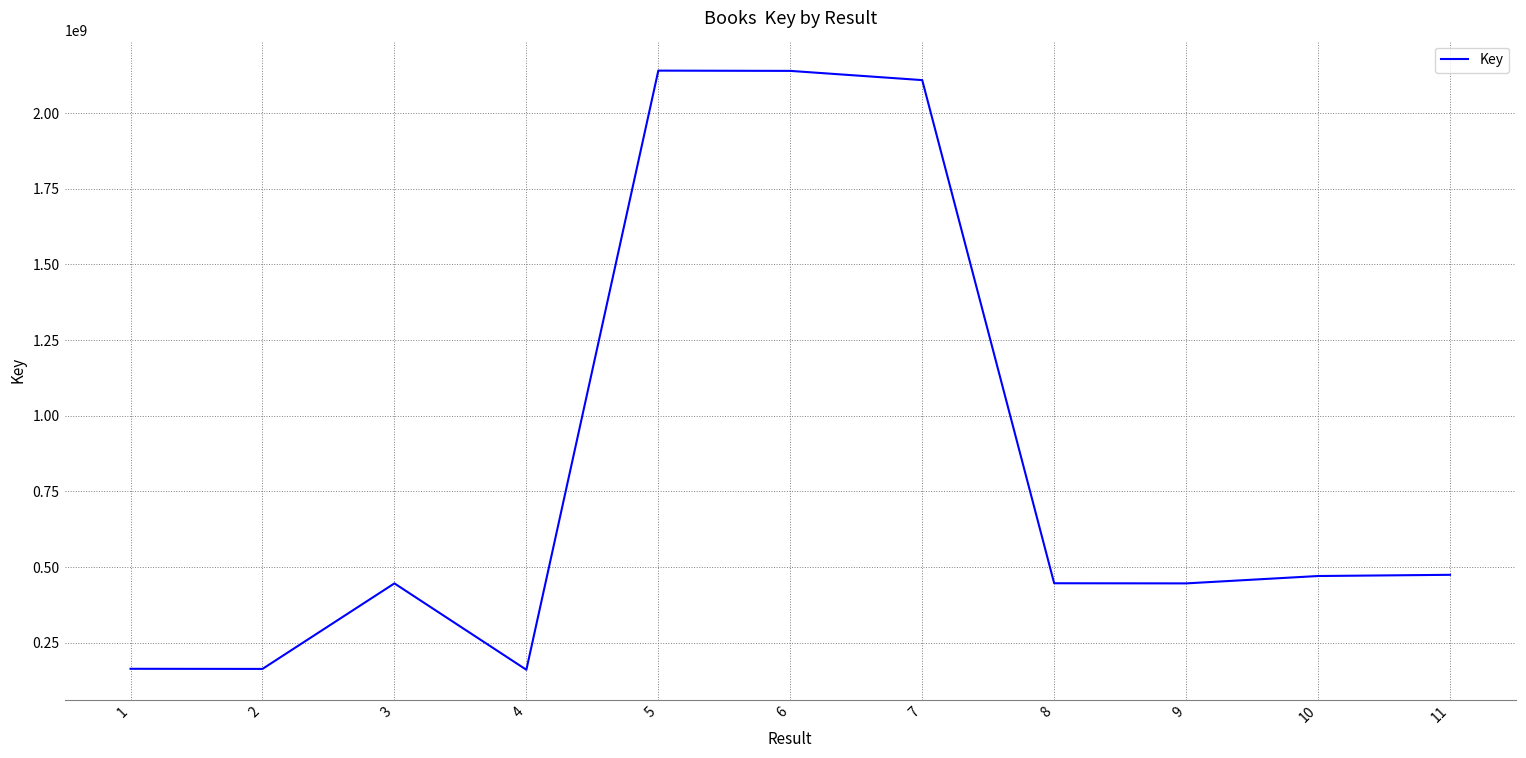

What is the minimum value shown in the chart?

160695227